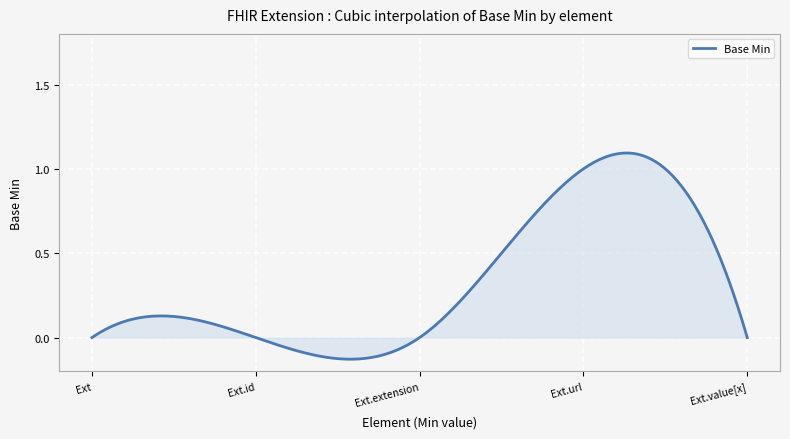

What is the difference between the maximum and minimum values?

1.2